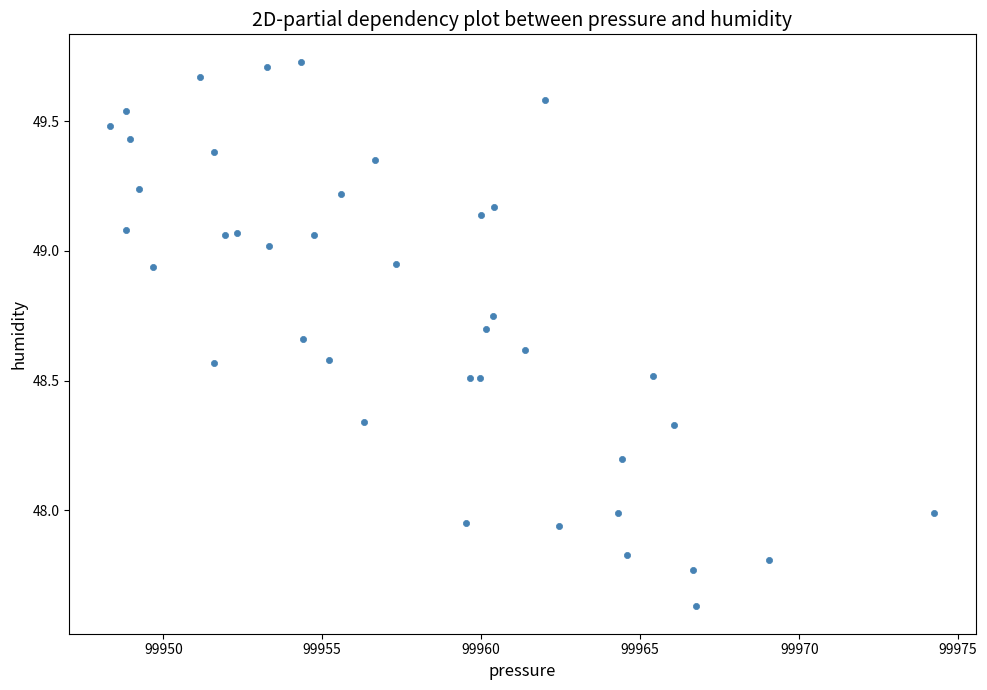

What is the range of Y values (max minus min)?

2.1